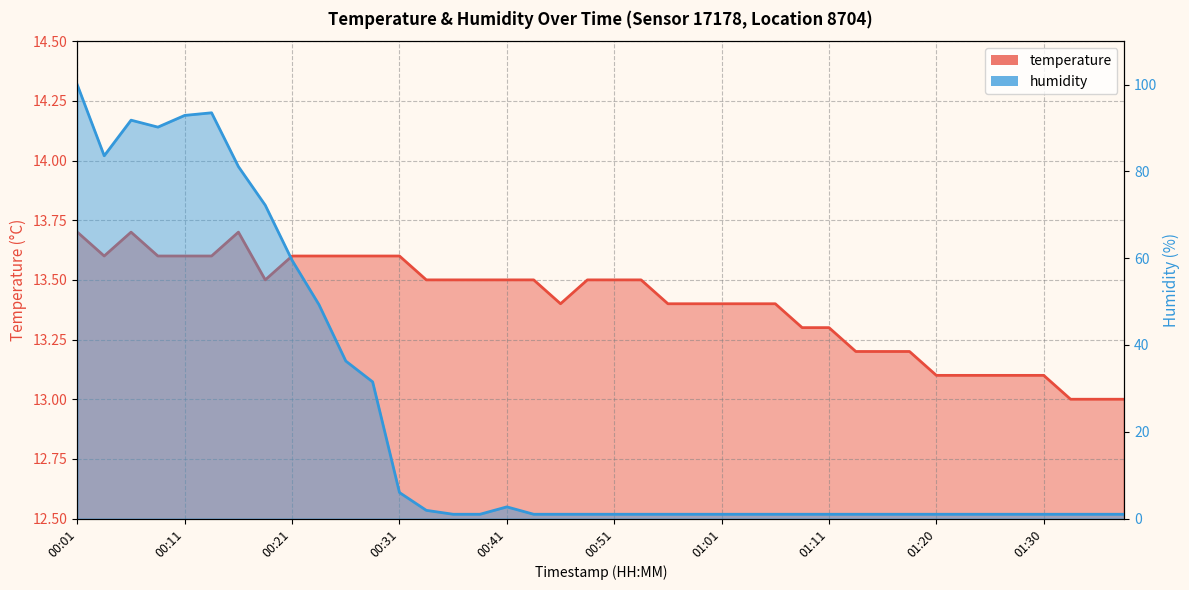

What is the value of the temperature point at the 14th from the left?

13.5